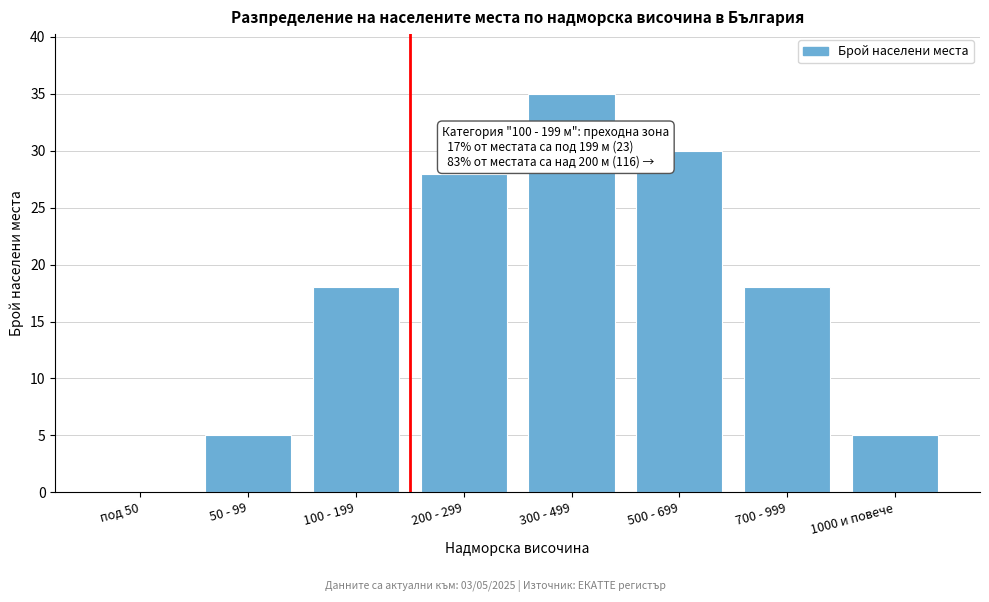

Reading left to right, what are all the values shown in this chart?

под 50=0	50 - 99=5	100 - 199=18	200 - 299=28	300 - 499=35	500 - 699=30	700 - 999=18	1000 и повече=5